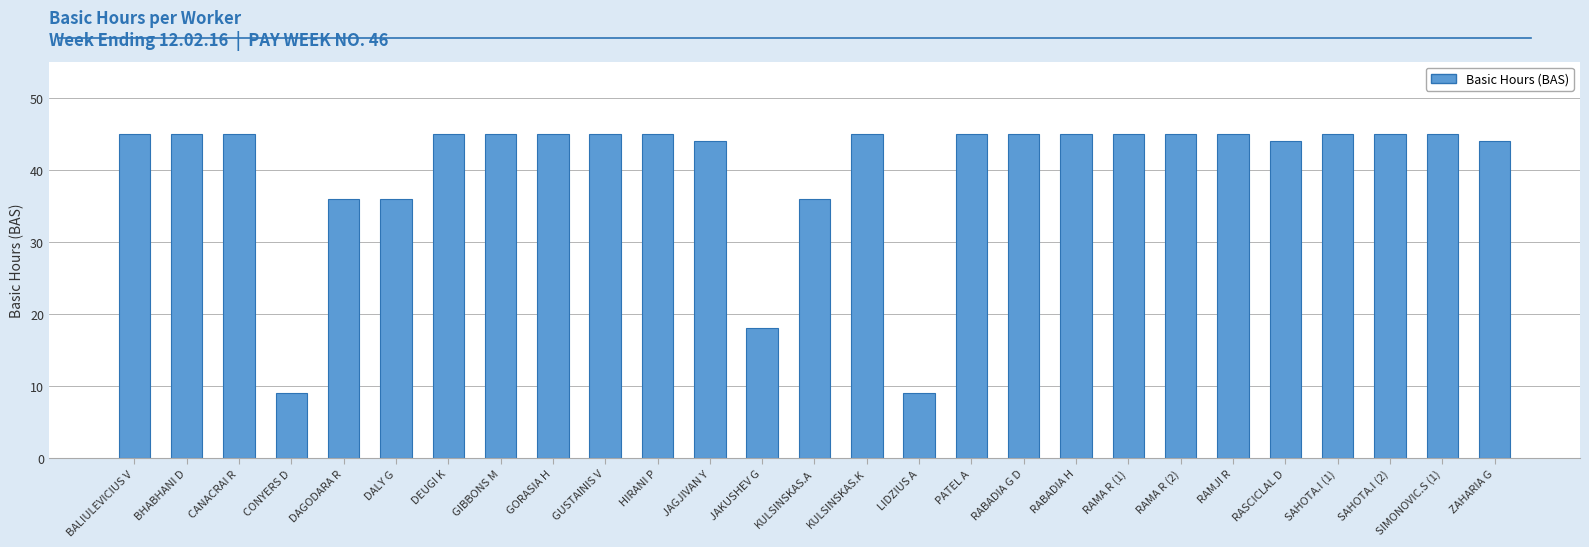

What is the maximum value shown in the chart?

45